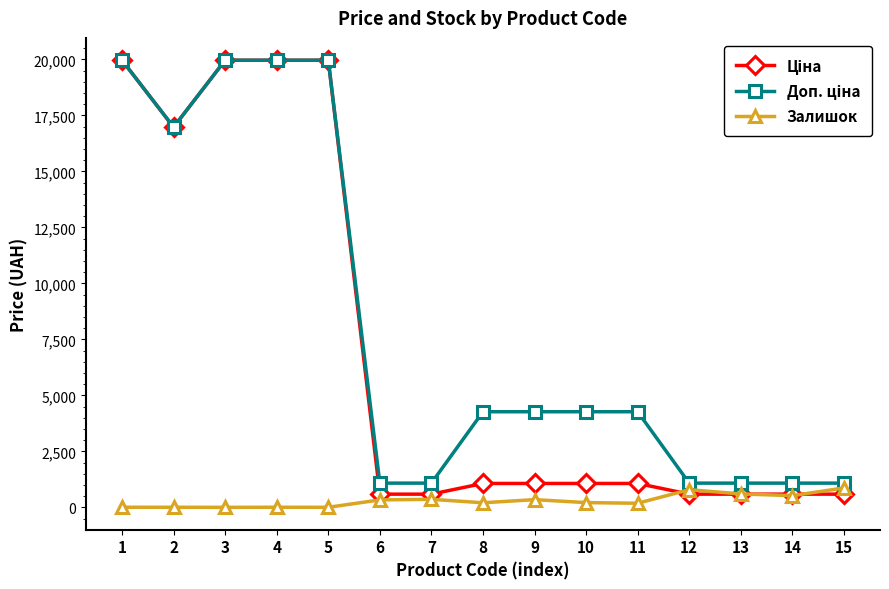

What is the greatest value displayed?

19964.2